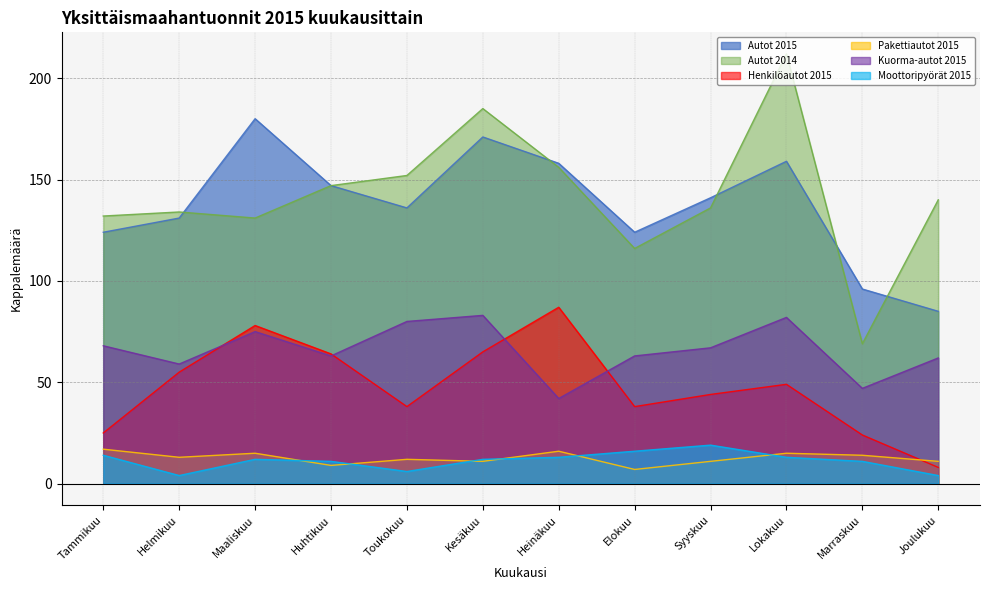

Rank the series by their maximum value, from lowest to highest.

Pakettiautot 2015, Moottoripyörät 2015, Kuorma-autot 2015, Henkilöautot 2015, Autot 2015, Autot 2014